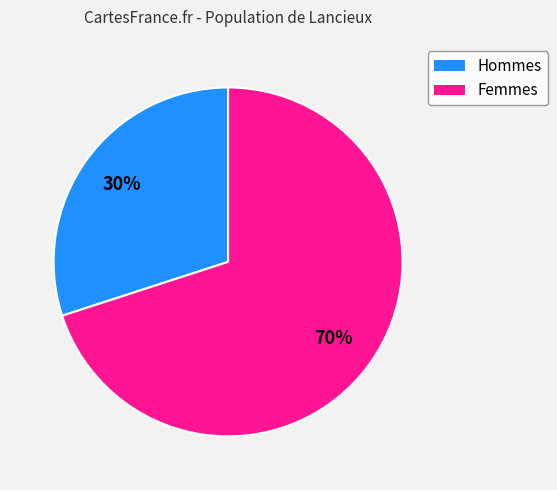

How many segments does this pie chart have?

2